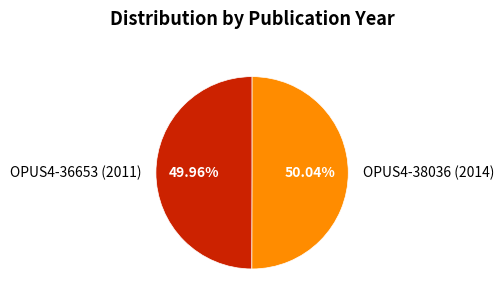

Approximately how many times larger is the value at OPUS4-38036 (2014) compared to OPUS4-36653 (2011)?

1.0